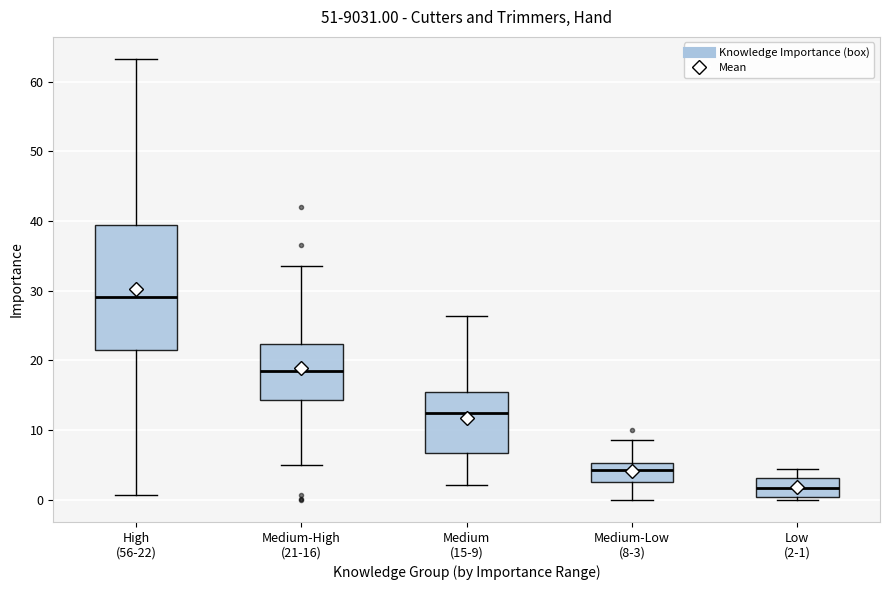

Which box is the tallest, from its lower edge to its upper edge?

High (56-22)